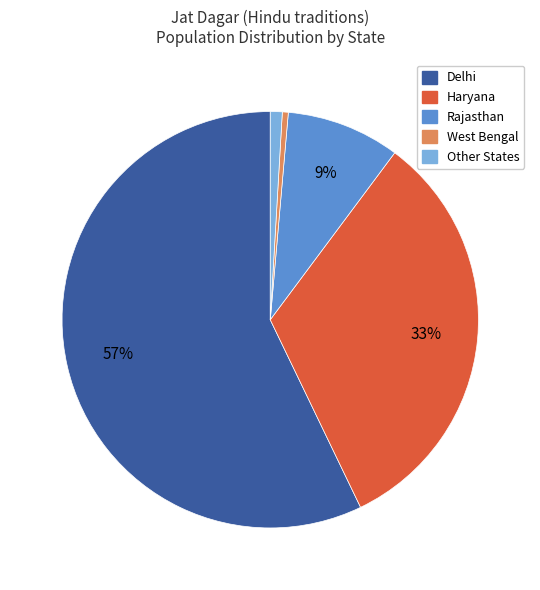

Is there any slice that represents more than half of the pie?

Yes